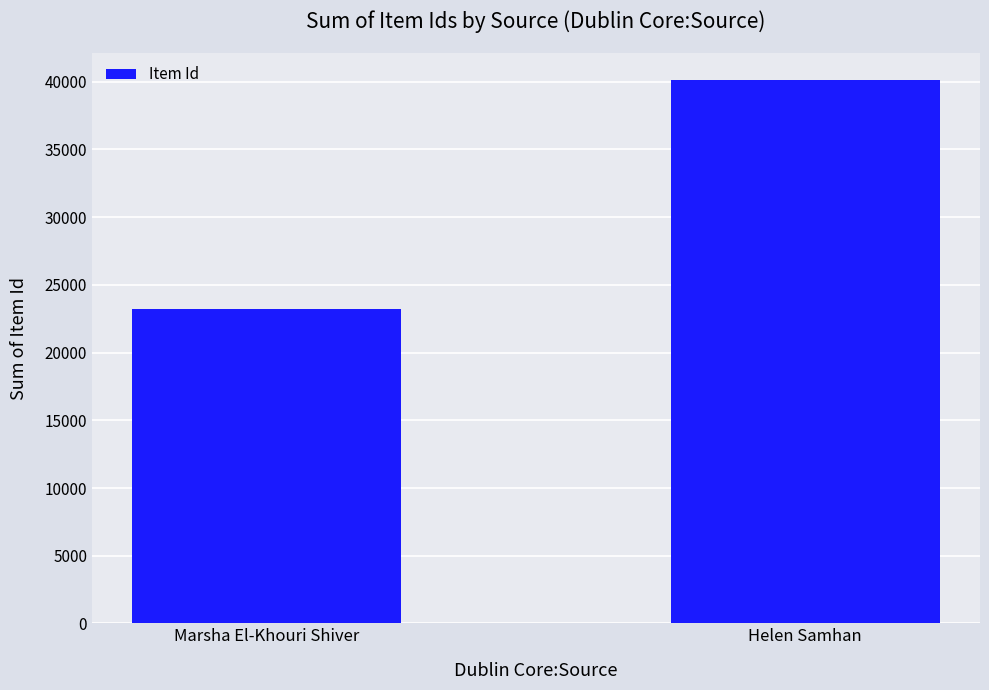

What is the smallest value displayed?

23227